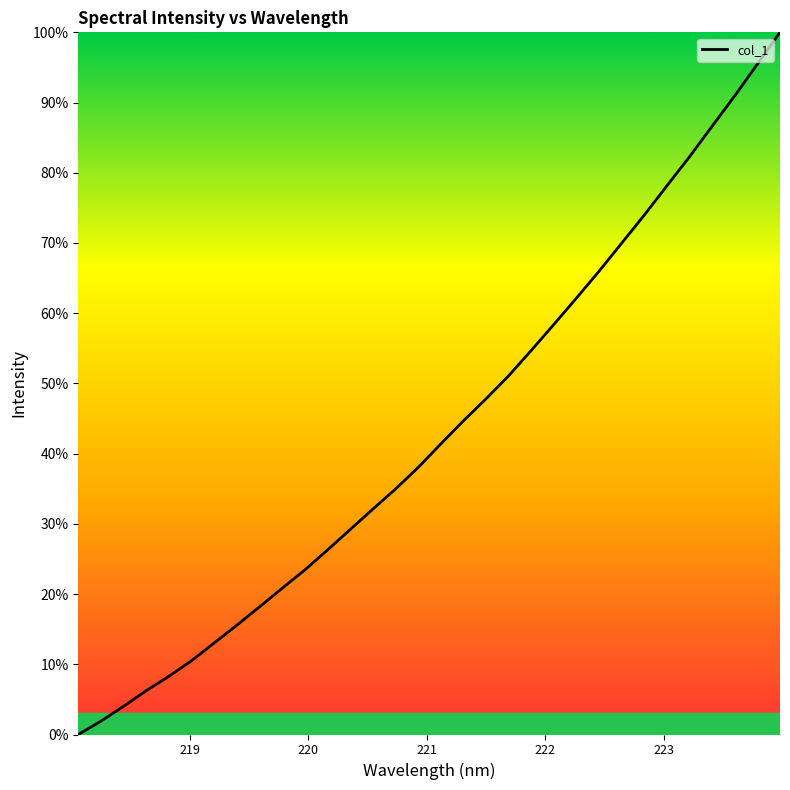

Does the chart have visible grid lines?

No